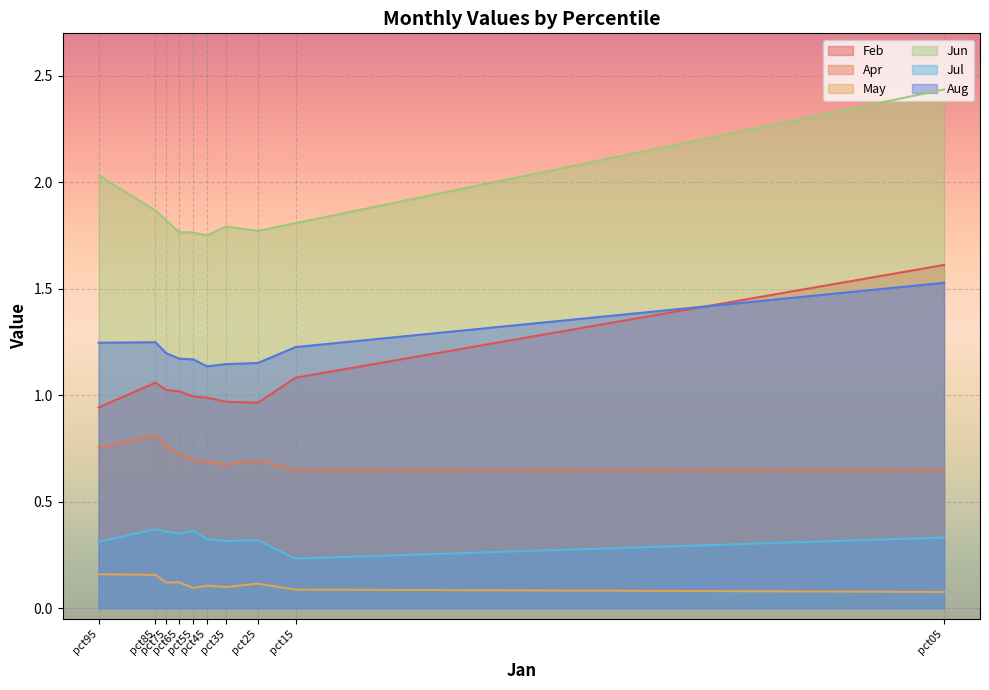

Reading right to left, what are all the values shown in this chart?

Feb: pct95=0.9	pct85=1.1	pct75=1.0	pct65=1.0	pct55=1.0	pct45=1.0	pct35=1.0	pct25=1.0	pct15=1.1	pct05=1.6
Apr: pct95=0.8	pct85=0.8	pct75=0.8	pct65=0.7	pct55=0.7	pct45=0.7	pct35=0.7	pct25=0.7	pct15=0.7	pct05=0.6
May: pct95=0.2	pct85=0.2	pct75=0.1	pct65=0.1	pct55=0.1	pct45=0.1	pct35=0.1	pct25=0.1	pct15=0.1	pct05=0.1
Jun: pct95=2.0	pct85=1.9	pct75=1.8	pct65=1.8	pct55=1.8	pct45=1.8	pct35=1.8	pct25=1.8	pct15=1.8	pct05=2.4
Jul: pct95=0.3	pct85=0.4	pct75=0.4	pct65=0.4	pct55=0.4	pct45=0.3	pct35=0.3	pct25=0.3	pct15=0.2	pct05=0.3
Aug: pct95=1.2	pct85=1.2	pct75=1.2	pct65=1.2	pct55=1.2	pct45=1.1	pct35=1.1	pct25=1.2	pct15=1.2	pct05=1.5